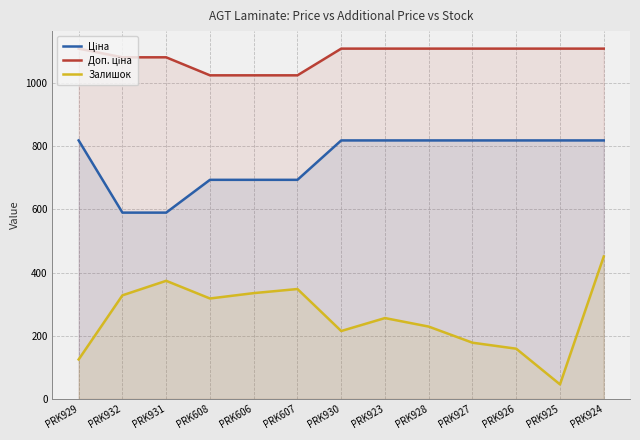

Does the chart display data point markers on the line(s)?

No